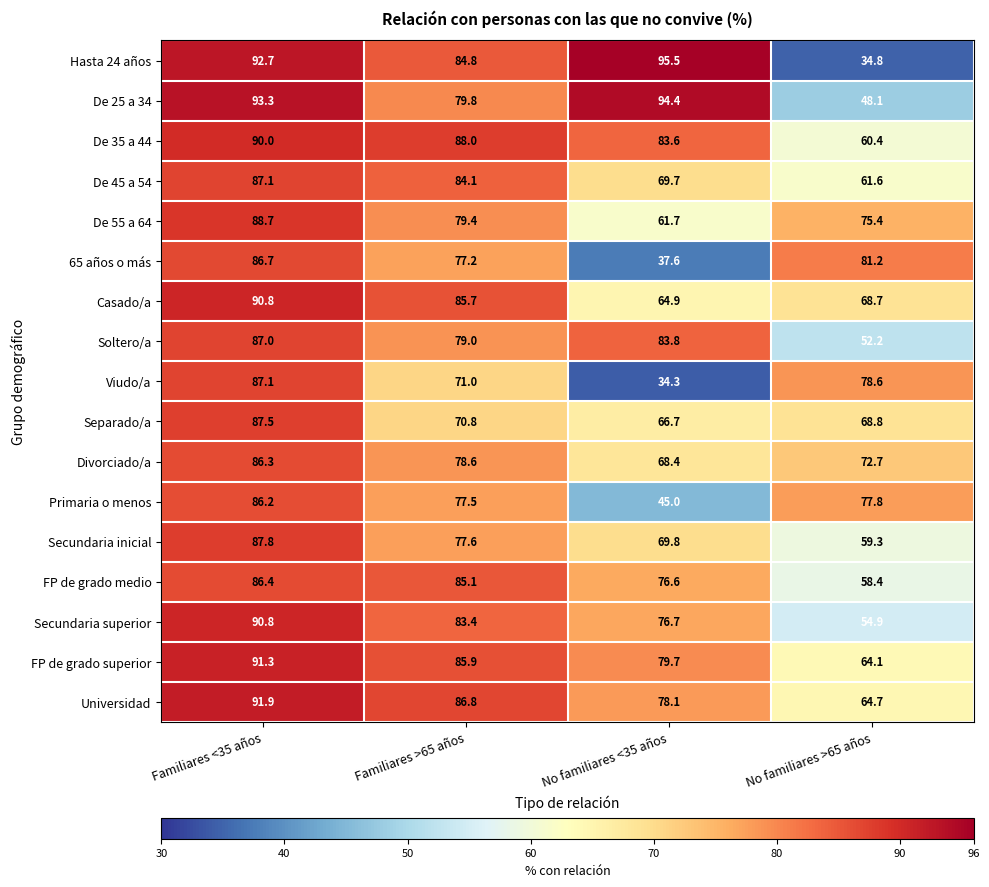

How many categories are shown in the chart?

4